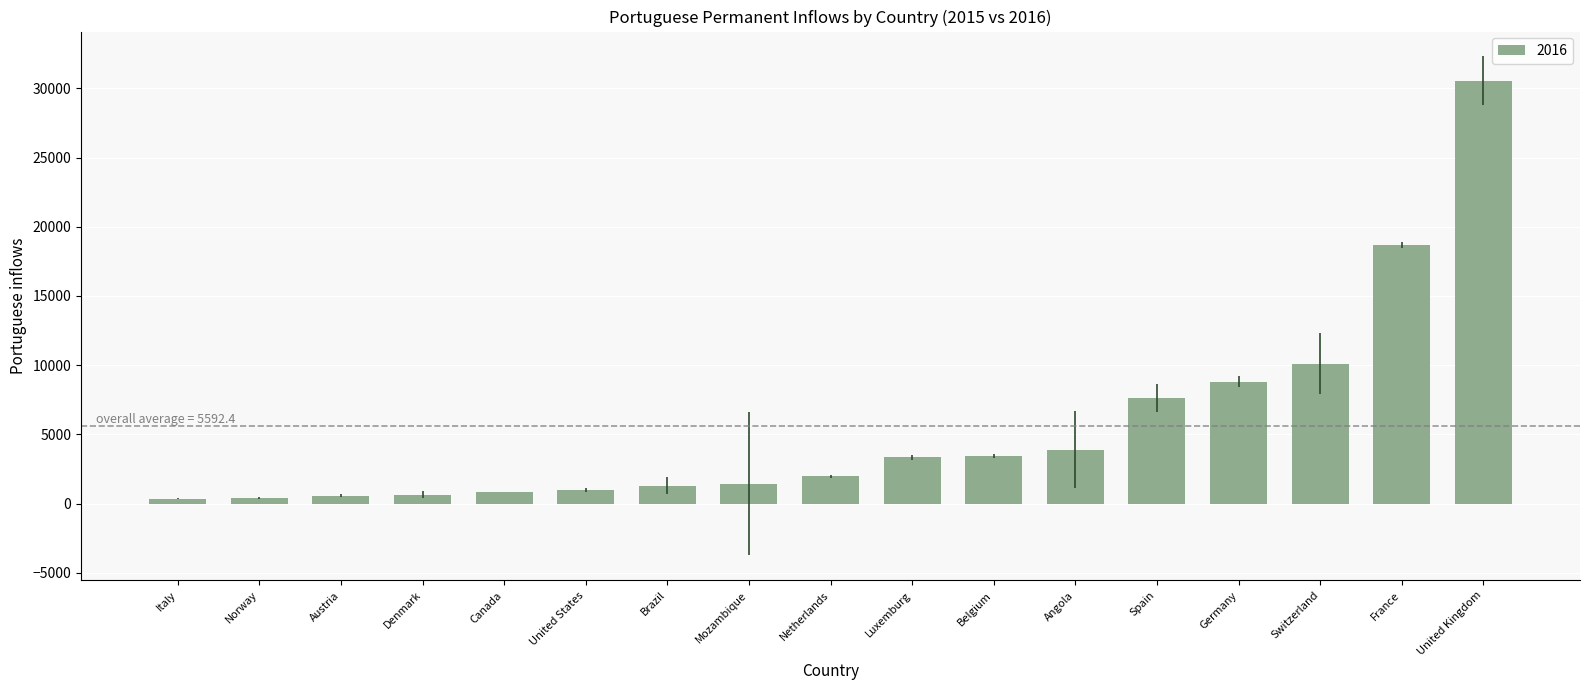

Where is the data nearest to the value 15448?

France